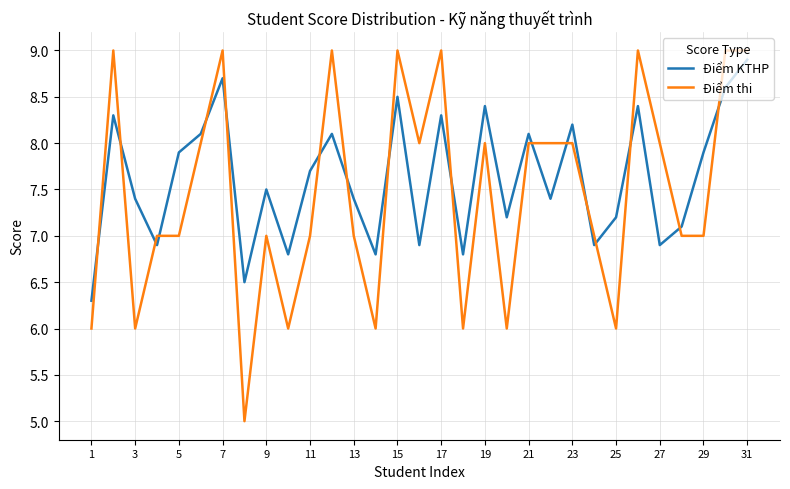

What is the smallest value displayed?

5.0